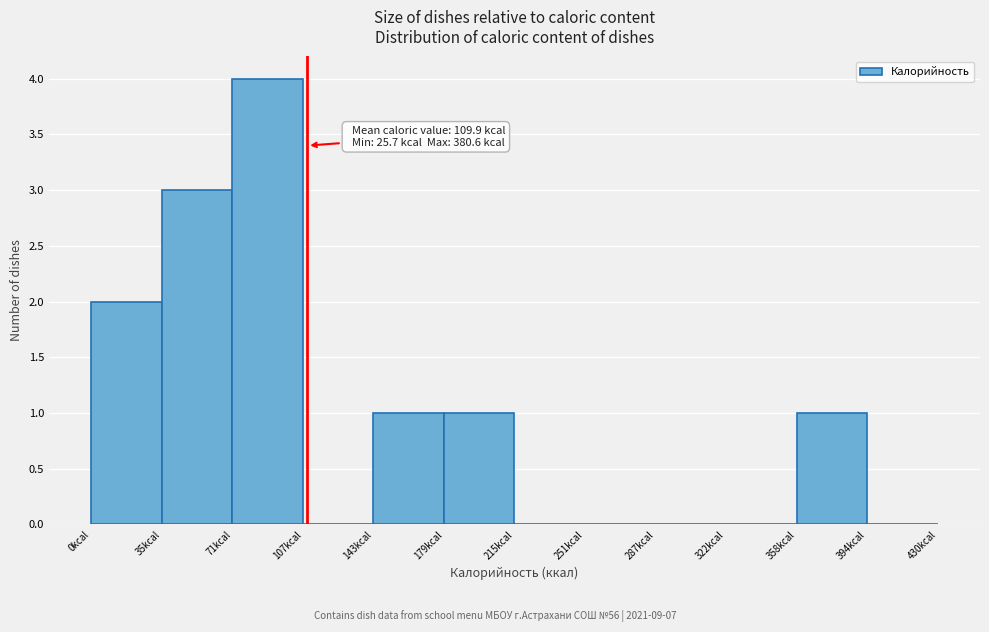

Which range on the x-axis has the tallest bar?

70 to 110